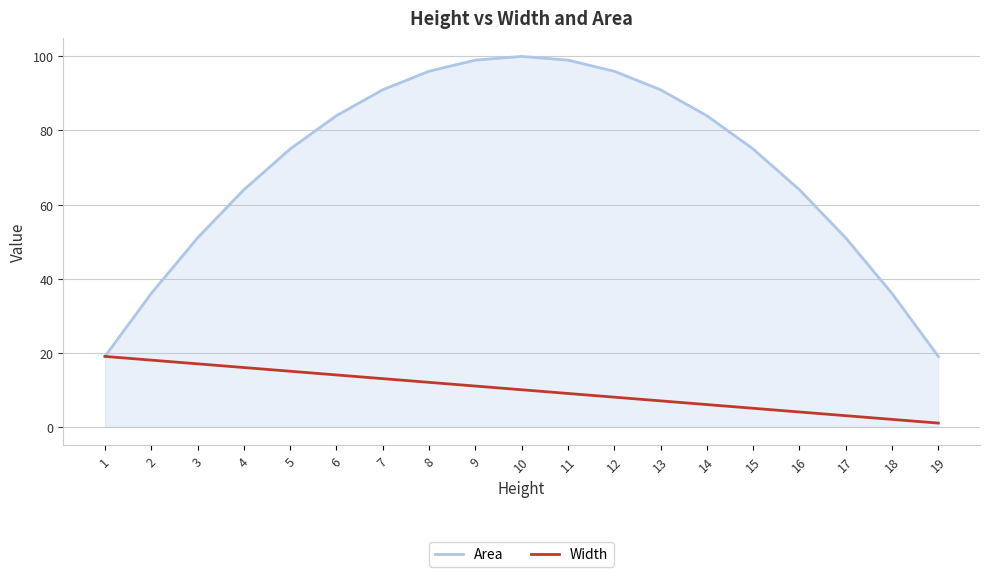

Reading left to right, list all the values displayed in this chart.

Area: 19=19	18=36	17=51	16=64	15=75	14=84	13=91	12=96	11=99	10=100	9=99	8=96	7=91	6=84	5=75	4=64	3=51	2=36	1=19
Width: 19=1	18=2	17=3	16=4	15=5	14=6	13=7	12=8	11=9	10=10	9=11	8=12	7=13	6=14	5=15	4=16	3=17	2=18	1=19